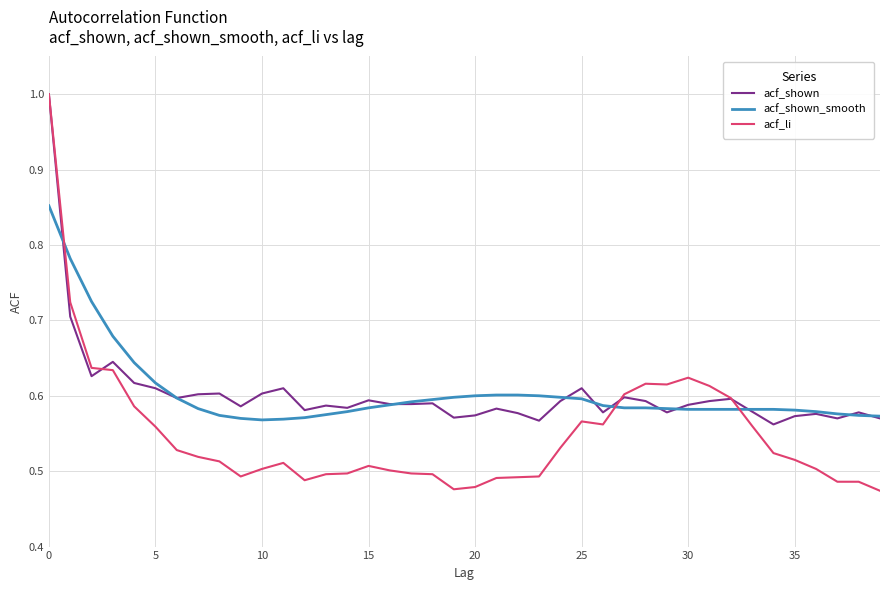

How many series are shown in this chart?

3